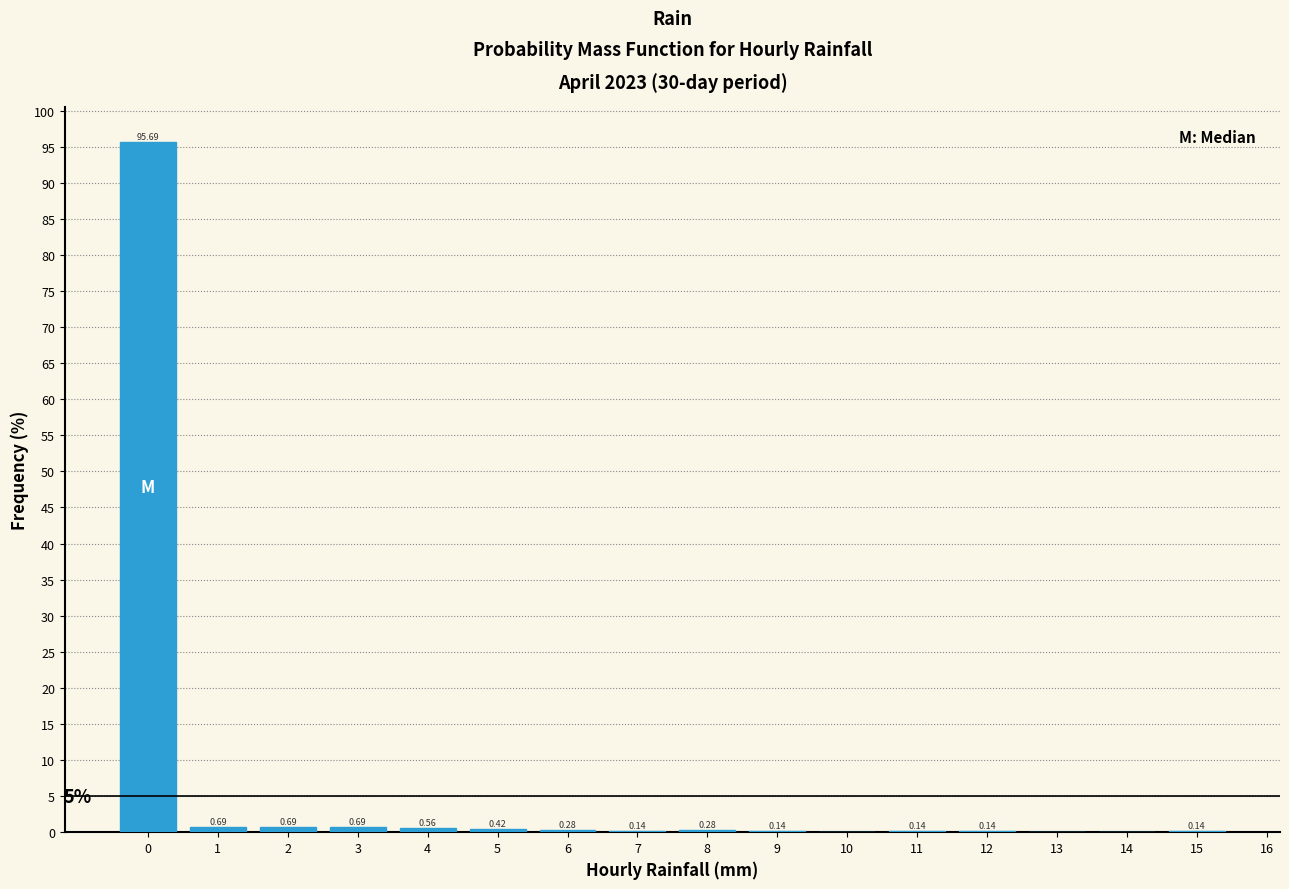

Over which range of the x-axis is the bar tallest?

-0.5 to 0.5